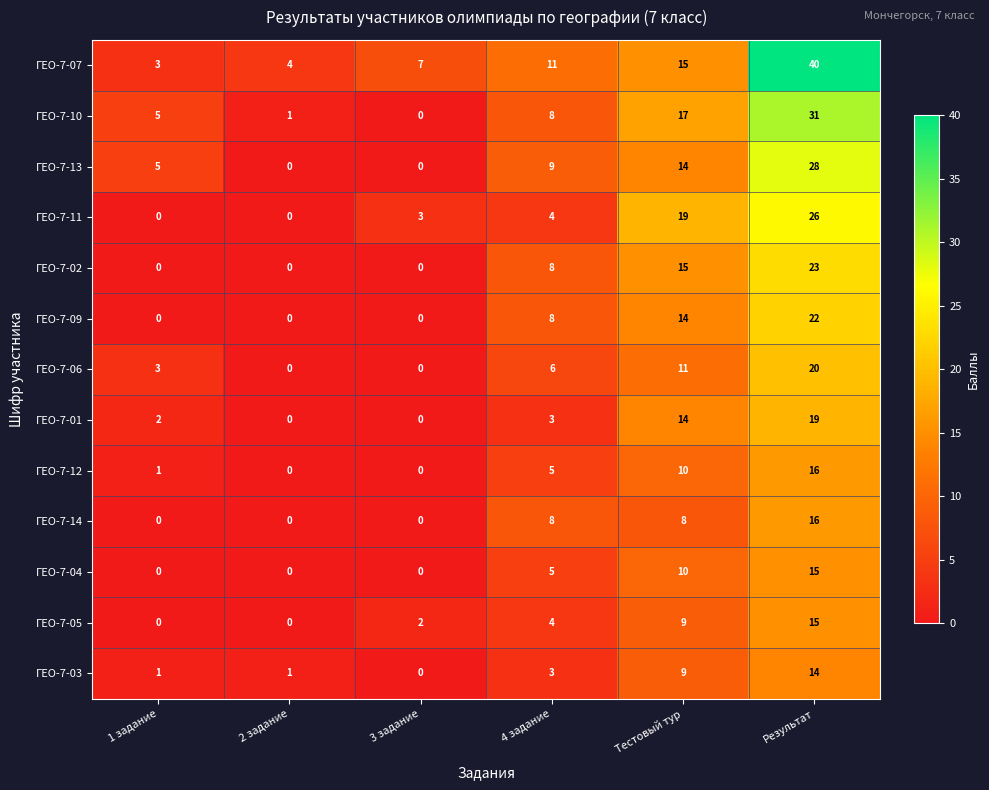

At which label is ГЕО-7-04 closest to 7?

4 задание